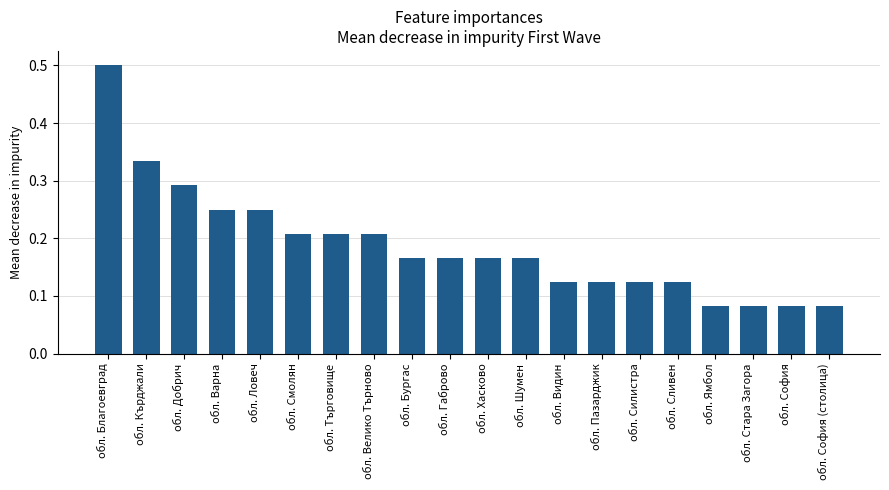

What position from the right is обл. Варна?

17